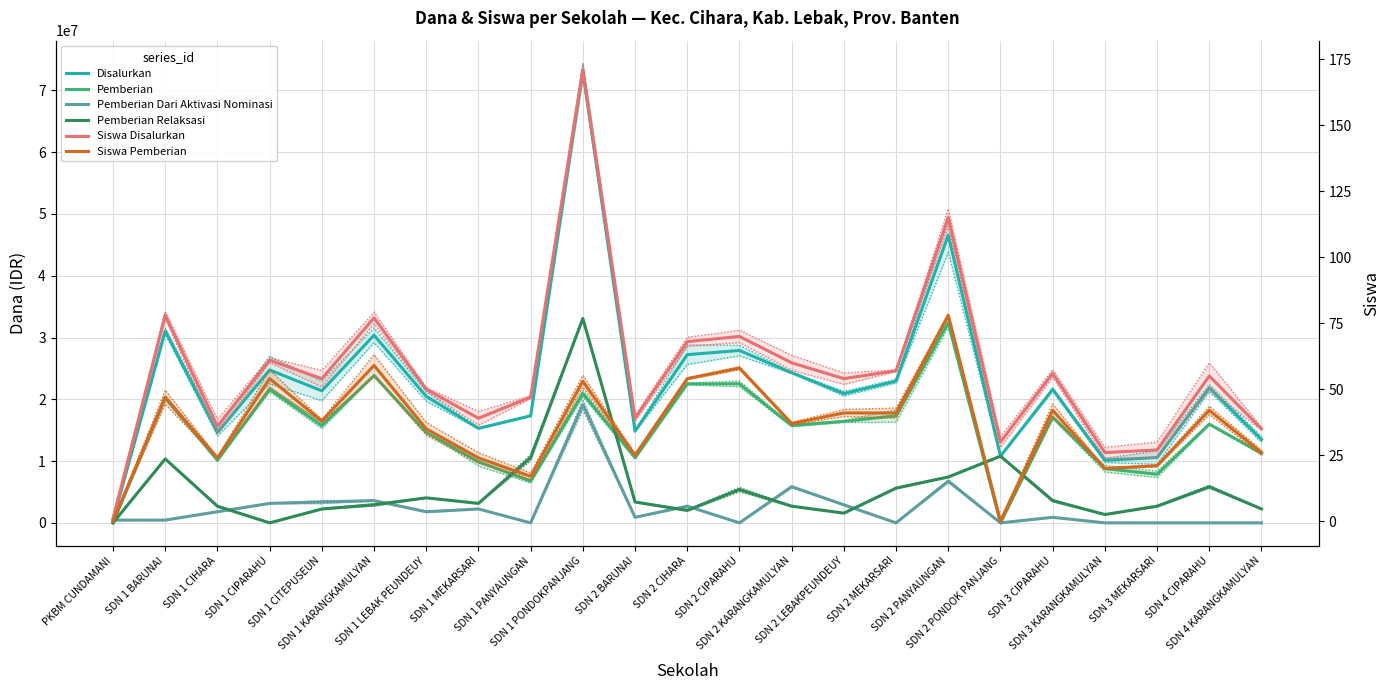

The Siswa Disalurkan series shows 36 at SDN 3 MEKARSARI. True or false?

False